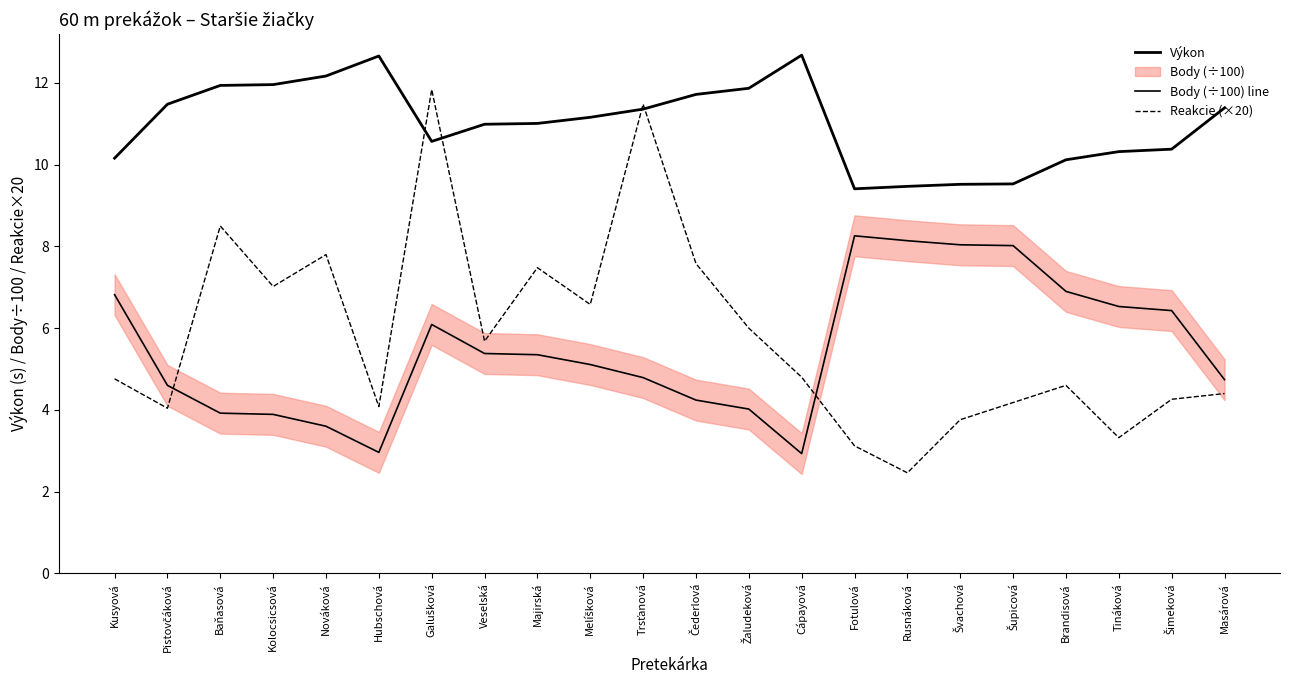

Where does the Reakcie (×20) series first go above 4?

Kusyová